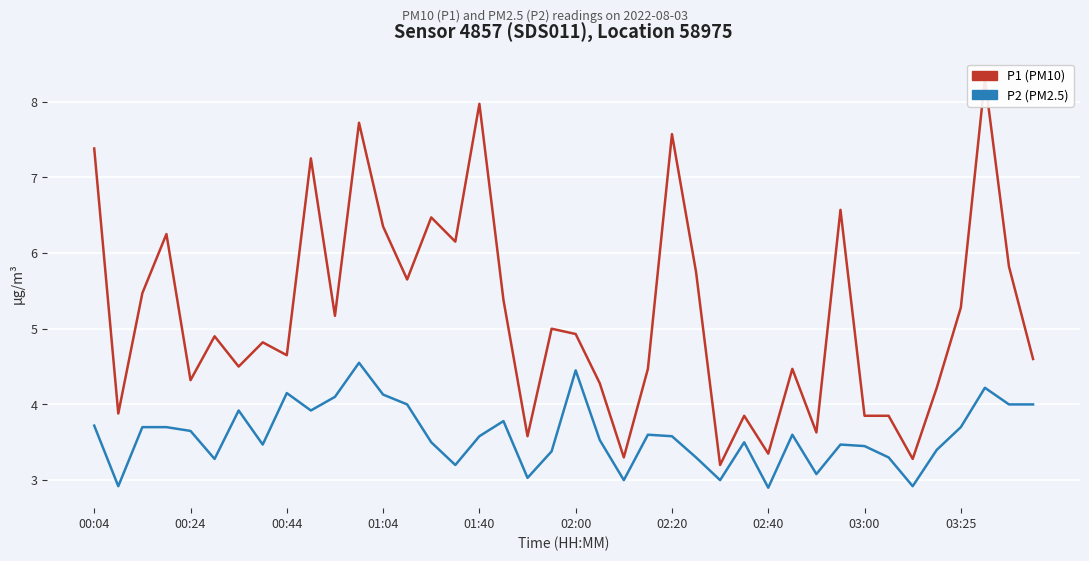

What is the difference between the maximum and minimum values in the P2 (PM2.5) series?

1.6